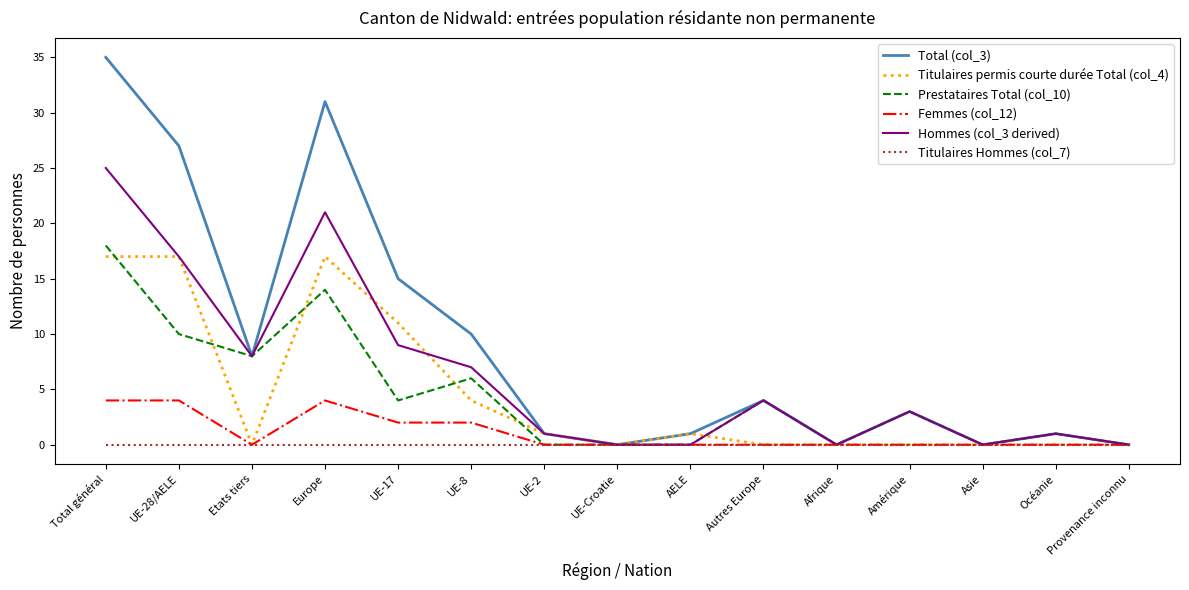

Count the number of categories in the chart.

15